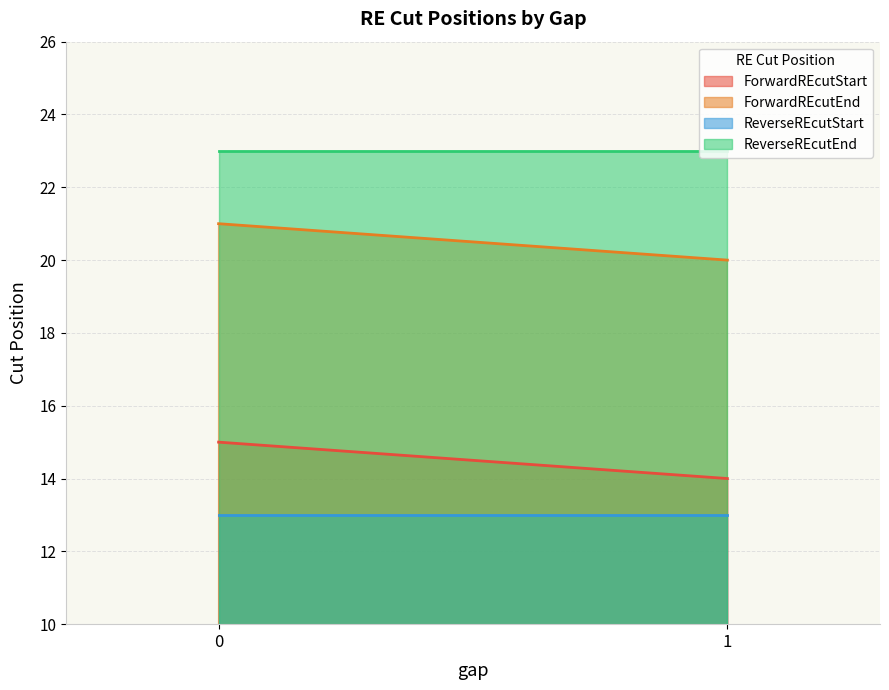

Which series has the largest total across all categories?

ReverseREcutEnd